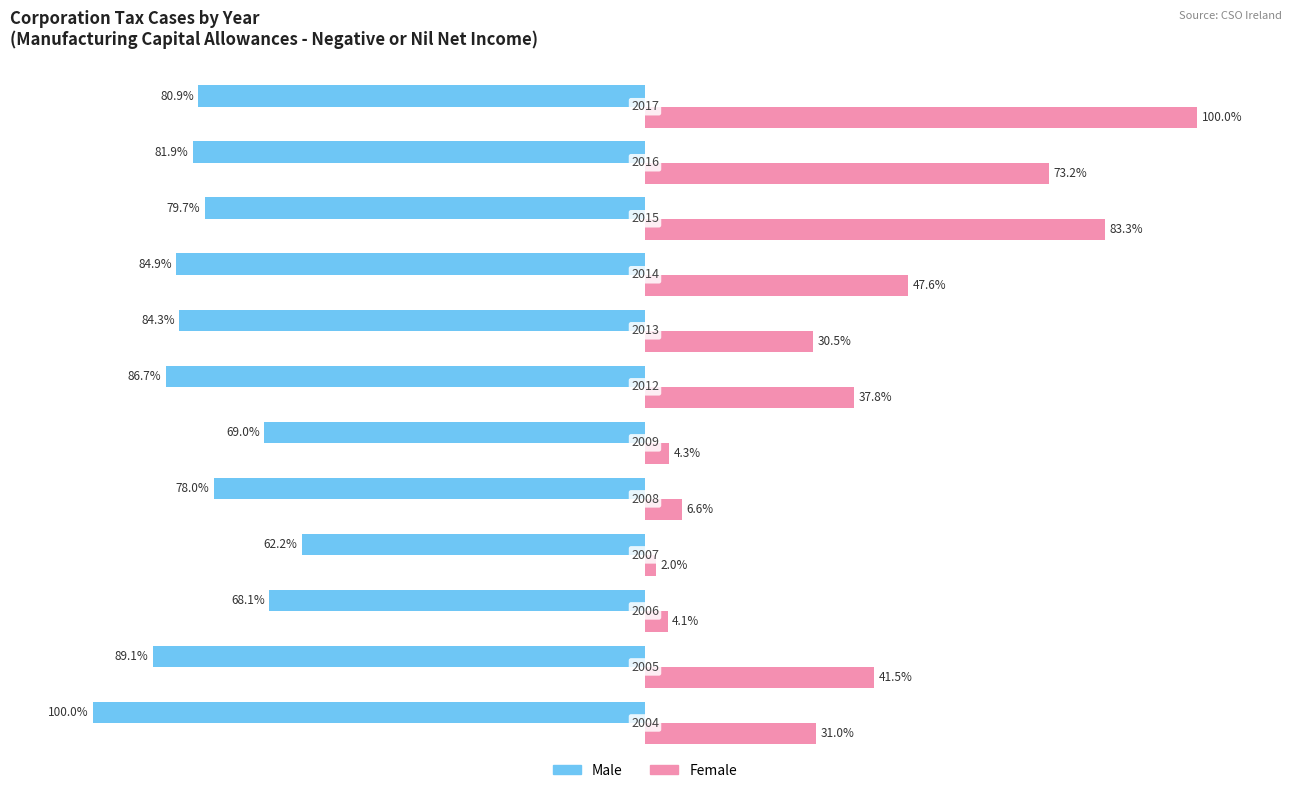

What are all the series names shown in the legend?

Male, Female